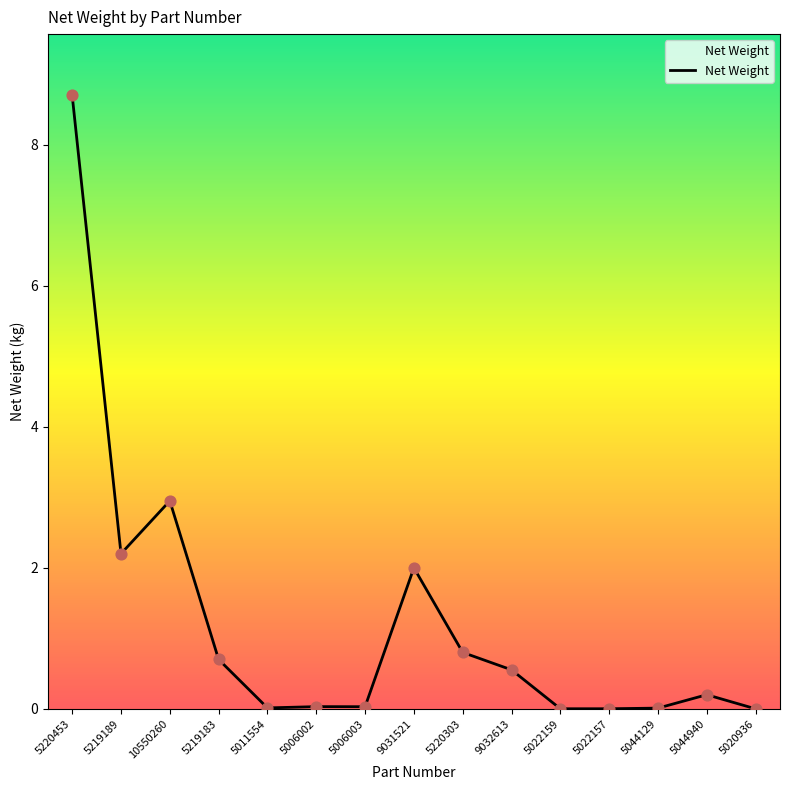

What is the change in value from 5006002 to 5044940?

+0.2